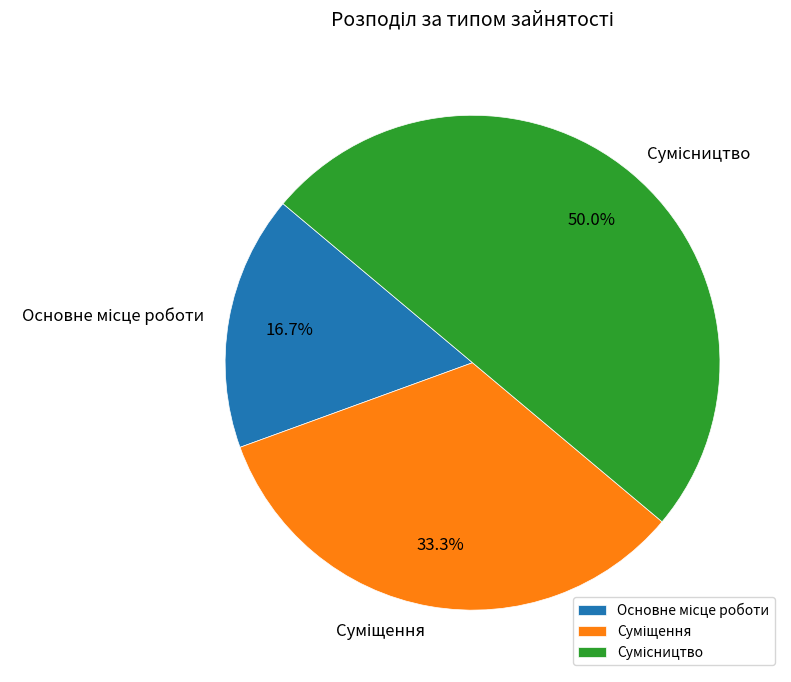

Rank the categories by value from lowest to highest.

Основне місце роботи, Суміщення, Сумісництво